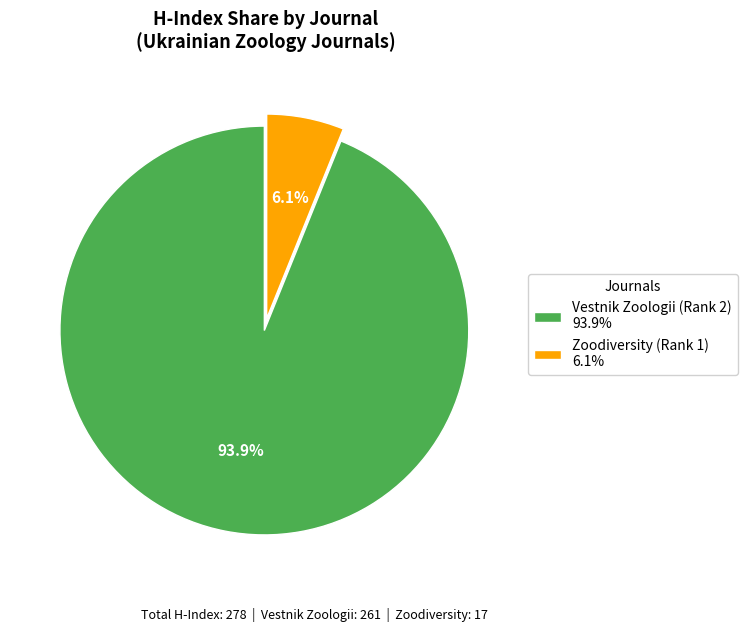

Which slice represents more than half of the pie?

Vestnik Zoologii (Rank 2)